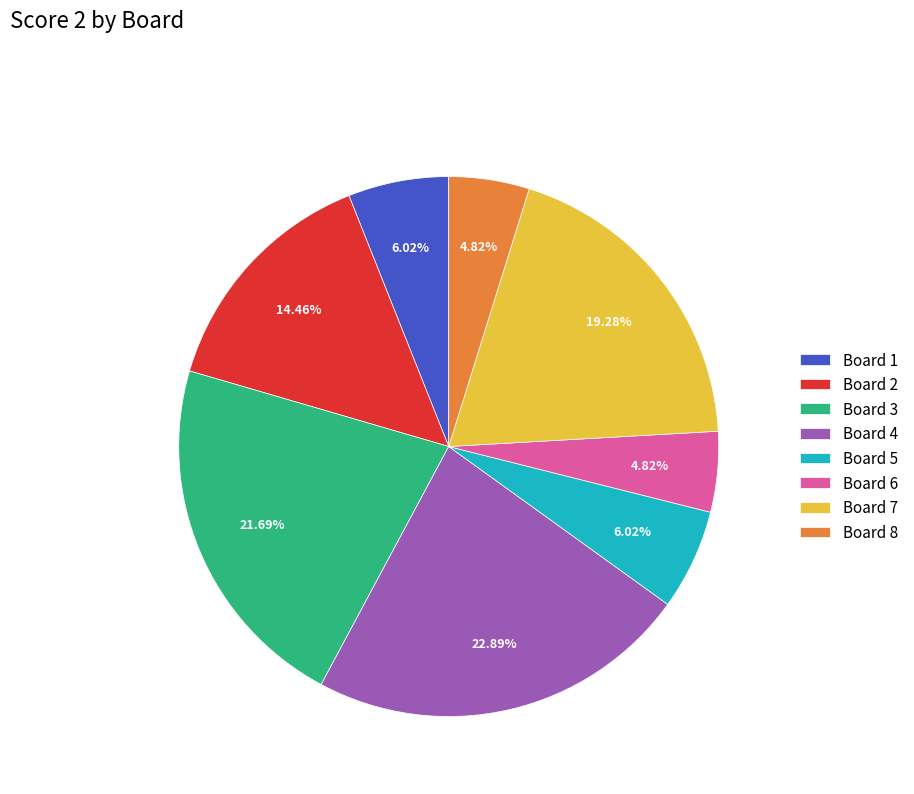

Which slice is the largest?

Board 4